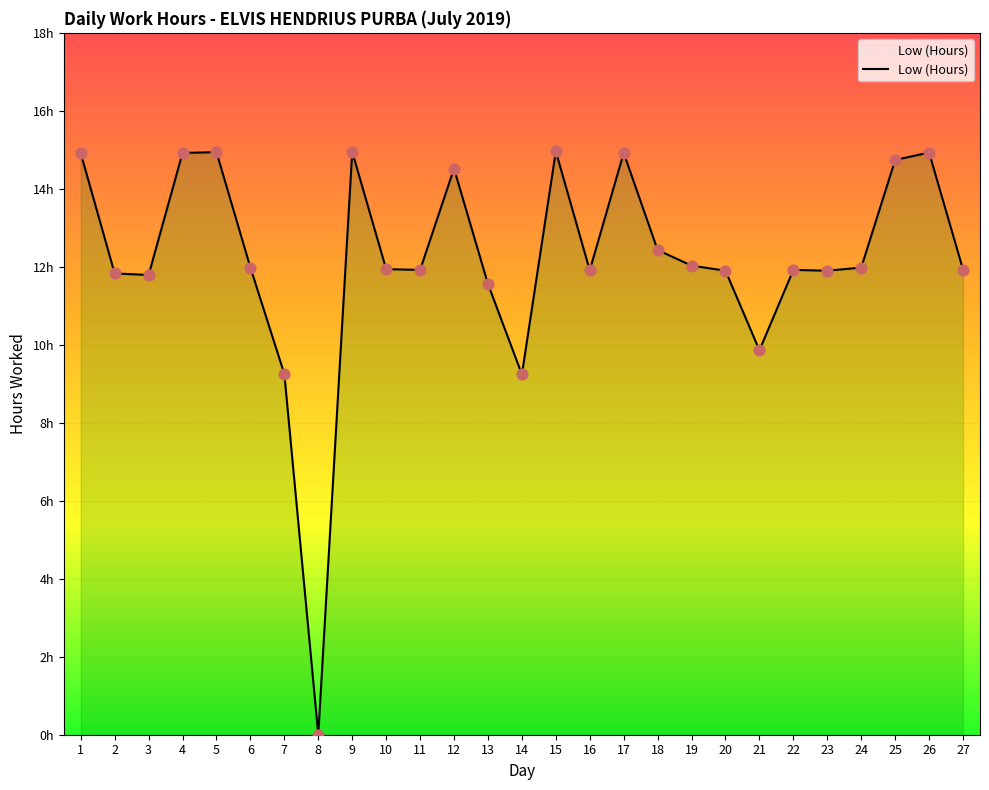

What is the ratio of the value at 7 to the value at 23?

0.8